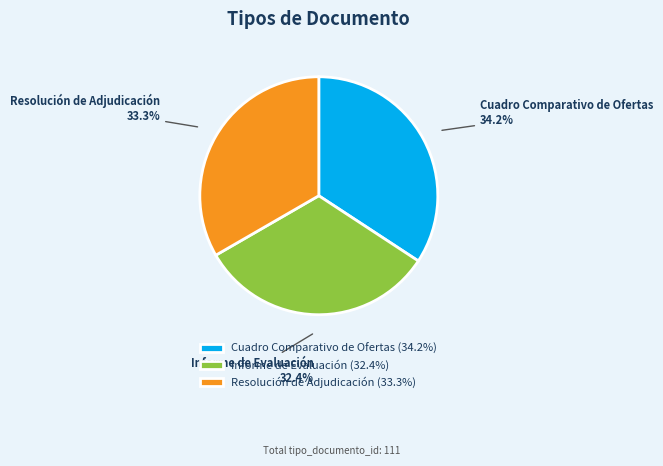

How many slices are in this pie chart?

3